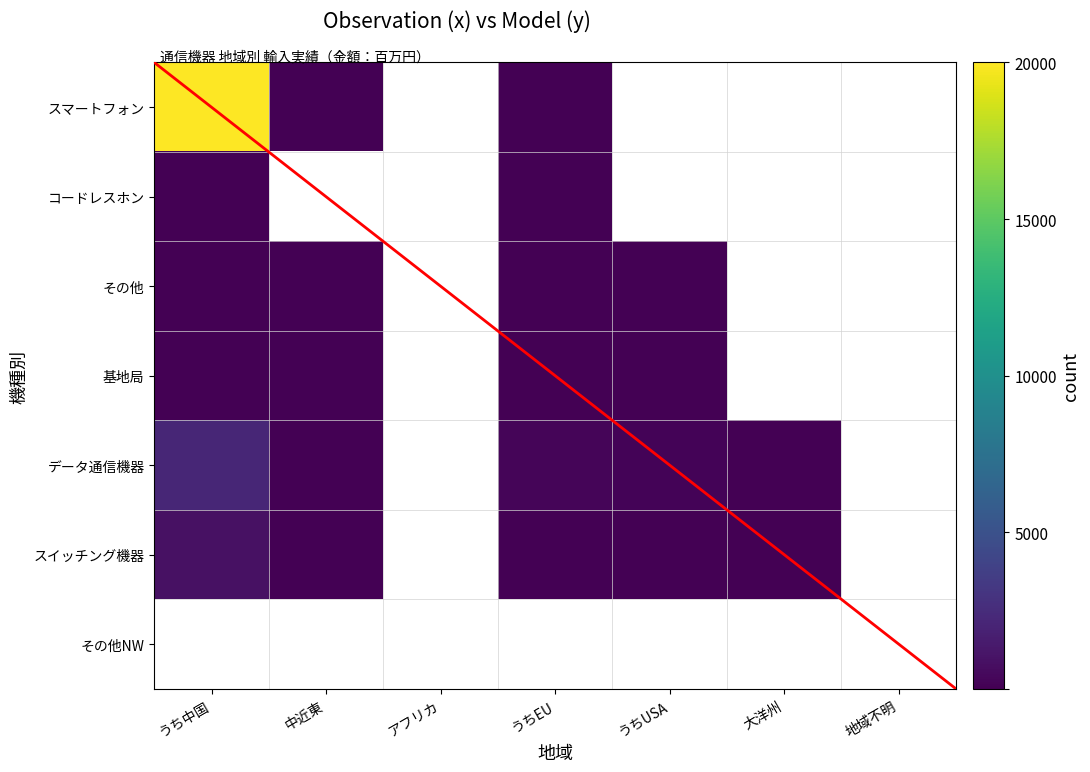

At 5, list the series in order from largest to smallest.

データ通信機器, スイッチング機器, スマートフォン, コードレスホン, その他, 基地局, その他NW